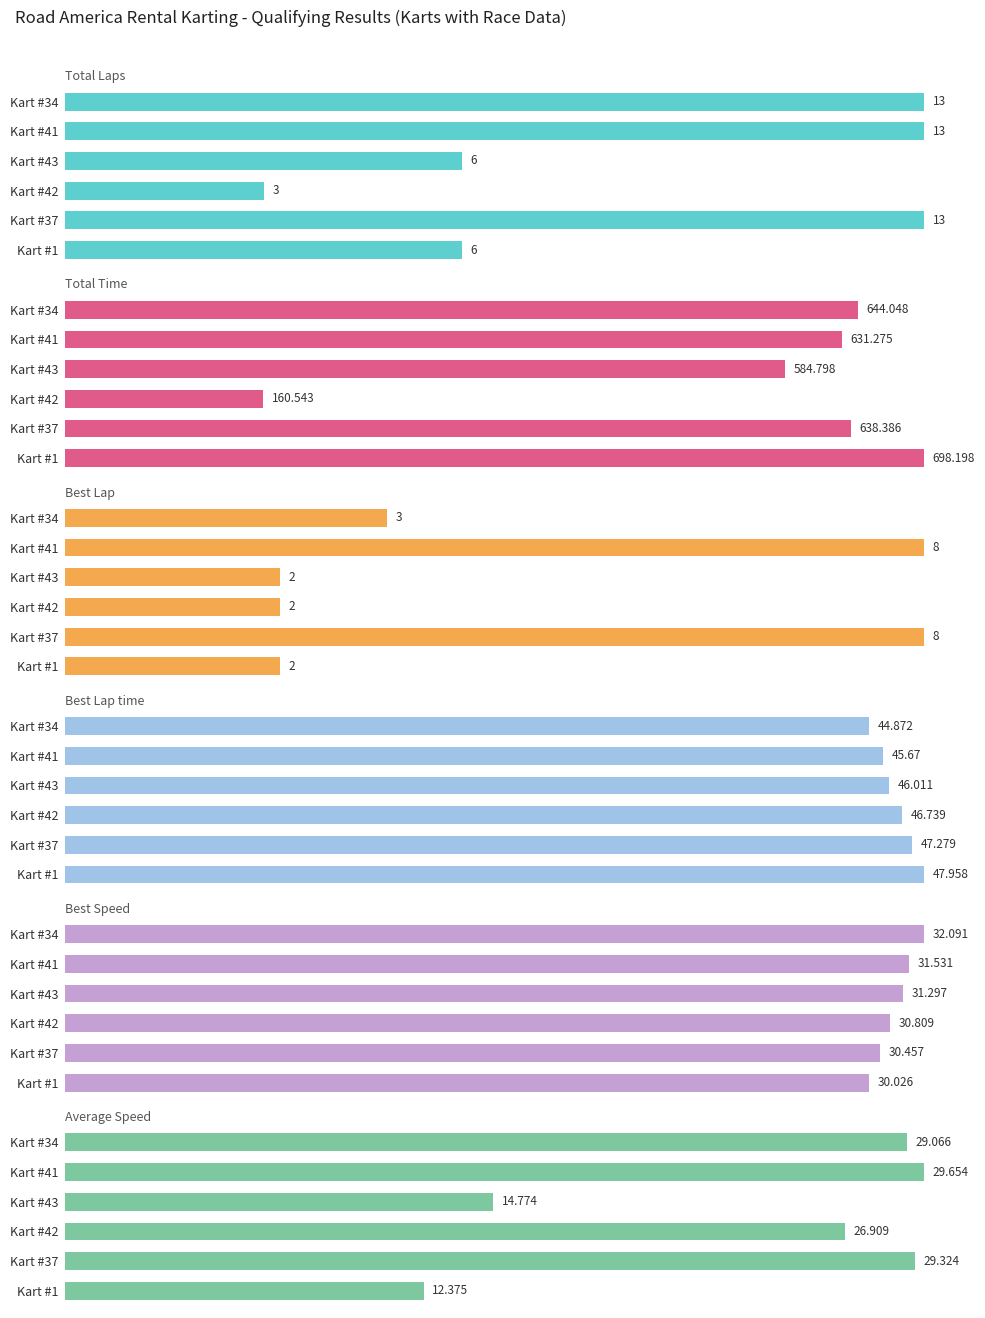

The value of Total Time at Kart #34 is 644.0. True or false?

True